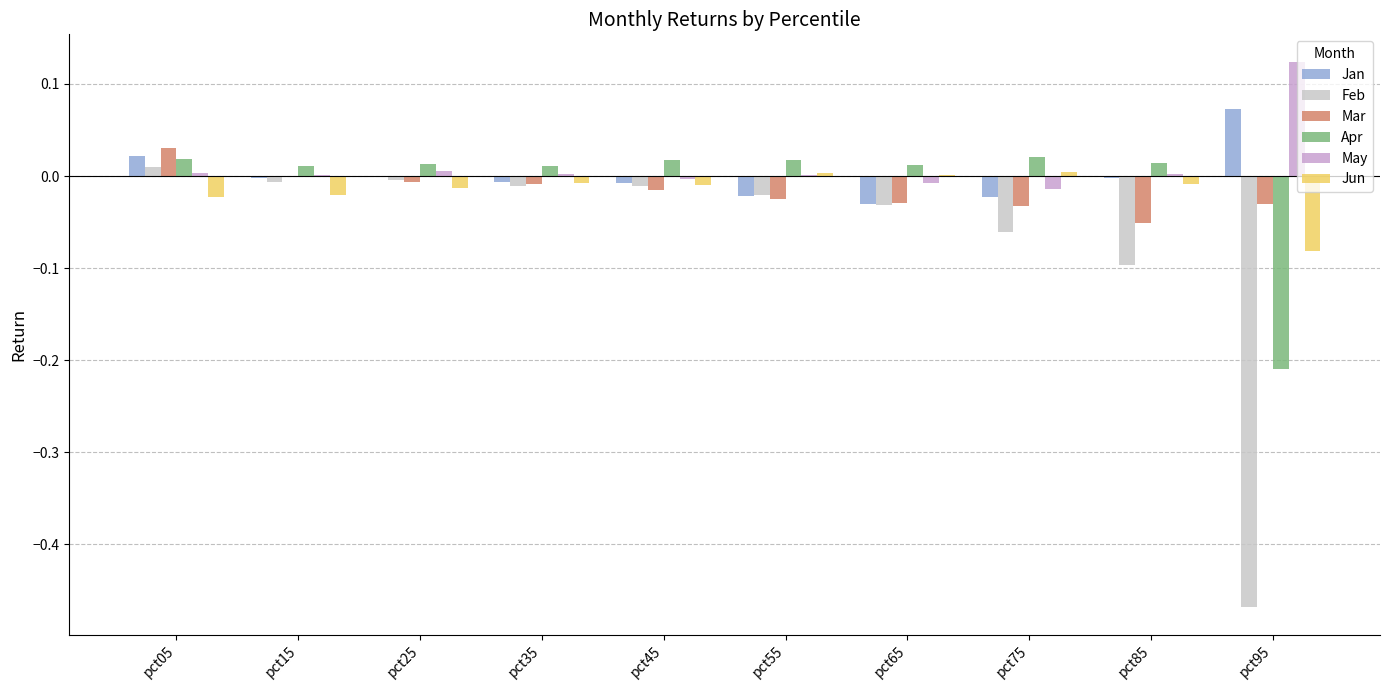

At which category does the chart reach its peak across all series?

pct95